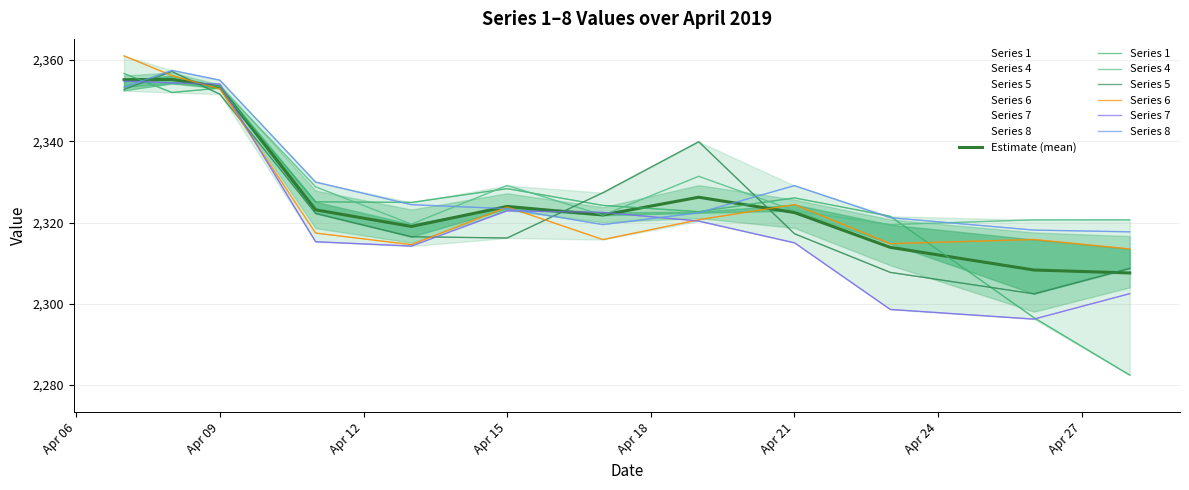

The 1 series shows 2356.7 at 2019-04-07. True or false?

True